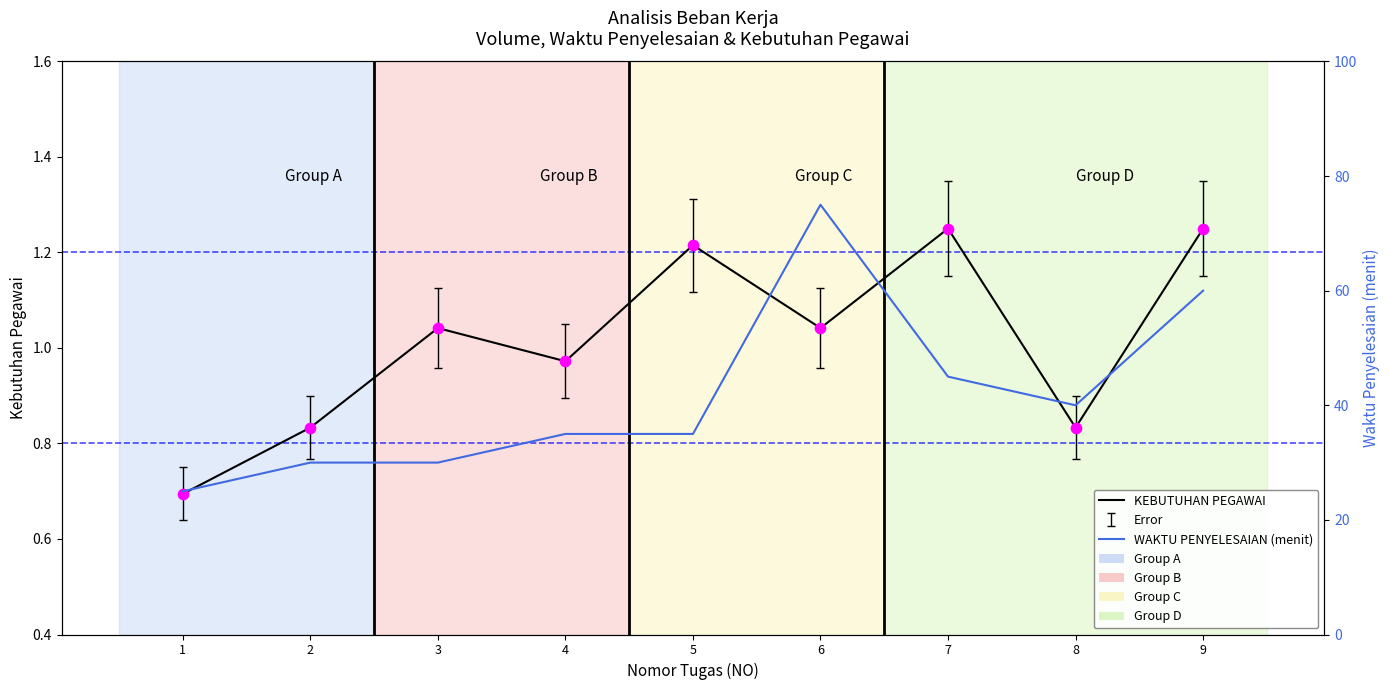

At which category is the sum across all series the highest?

6